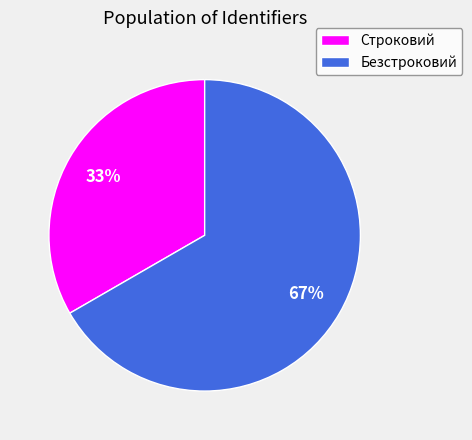

Is it true that Безстроковий is 73% of the pie?

False